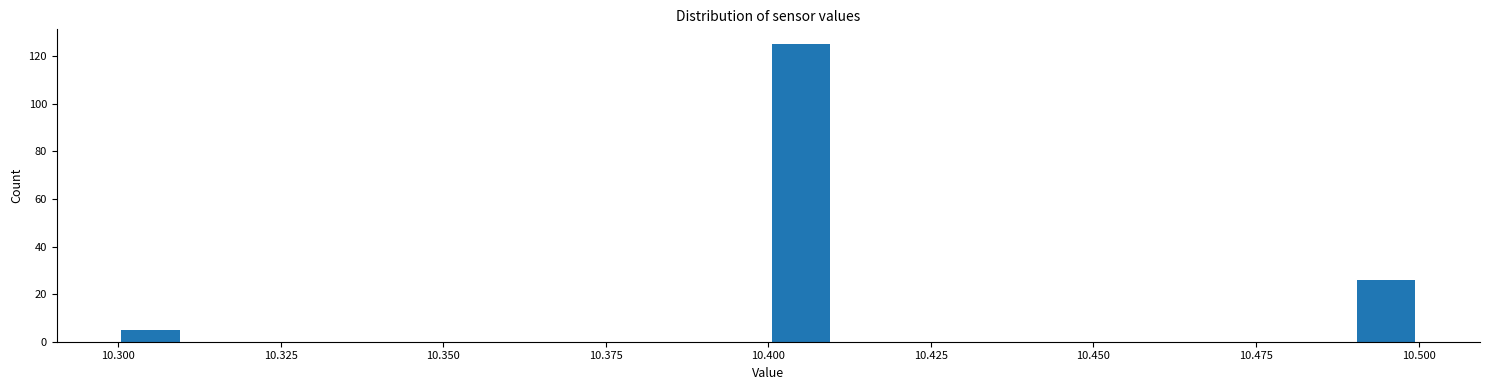

Around what value on the x-axis is the tallest bar? Give the approximate position of its centre, as read against the axis.

10.405